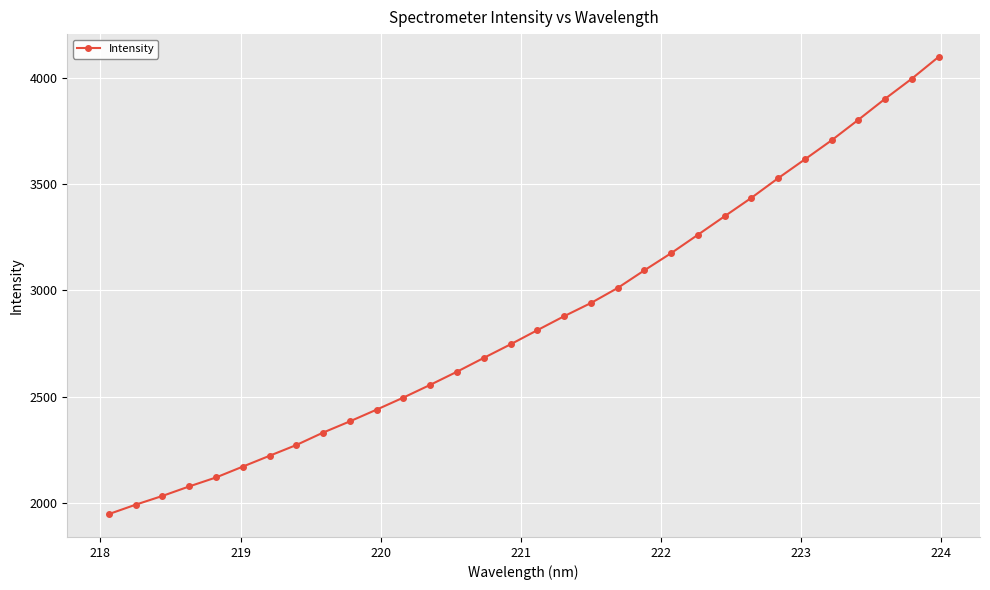

True or false: there are more than 2 points higher than both neighbors.

False